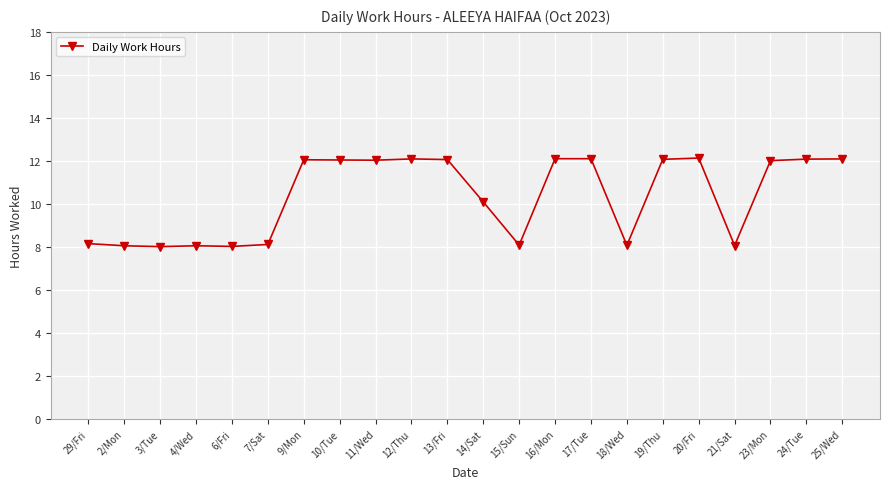

Where is the data nearest to the value 10?

14/Sat